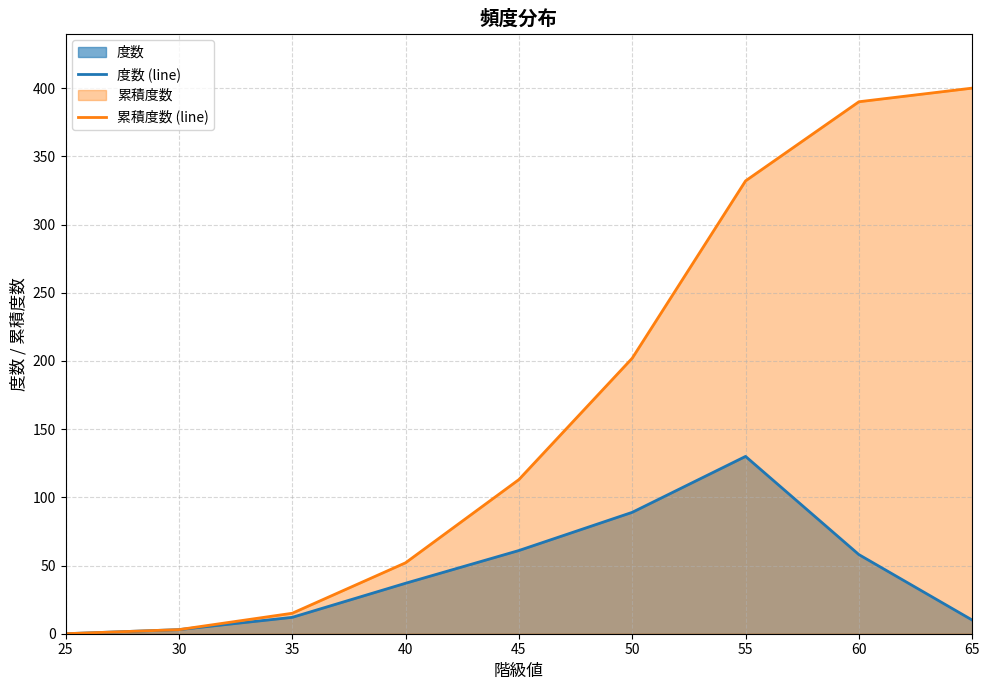

Which series has the largest total across all categories?

累積度数 (line)